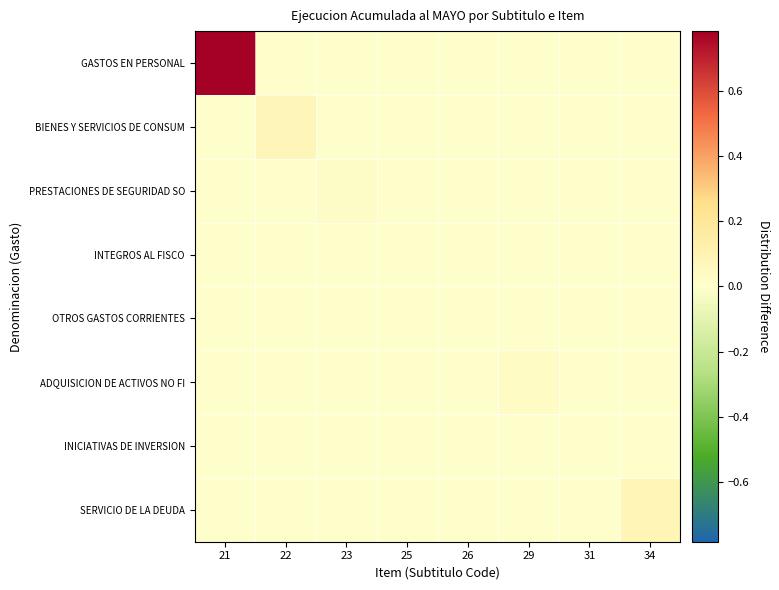

Reading left to right, list all the values displayed in this chart.

GASTOS EN PERSONAL: 21=0.8	22=0.0	23=0.0	25=0.0	26=0.0	29=0.0	31=0.0	34=0.0
BIENES Y SERVICIOS DE CONSUM: 21=0.0	22=0.1	23=0.0	25=0.0	26=0.0	29=0.0	31=0.0	34=0.0
PRESTACIONES DE SEGURIDAD SO: 21=0.0	22=0.0	23=0.0	25=0.0	26=0.0	29=0.0	31=0.0	34=0.0
INTEGROS AL FISCO: 21=0.0	22=0.0	23=0.0	25=0.0	26=0.0	29=0.0	31=0.0	34=0.0
OTROS GASTOS CORRIENTES: 21=0.0	22=0.0	23=0.0	25=0.0	26=0.0	29=0.0	31=0.0	34=0.0
ADQUISICION DE ACTIVOS NO FI: 21=0.0	22=0.0	23=0.0	25=0.0	26=0.0	29=0.0	31=0.0	34=0.0
INICIATIVAS DE INVERSION: 21=0.0	22=0.0	23=0.0	25=0.0	26=0.0	29=0.0	31=0.0	34=0.0
SERVICIO DE LA DEUDA: 21=0.0	22=0.0	23=0.0	25=0.0	26=0.0	29=0.0	31=0.0	34=0.1